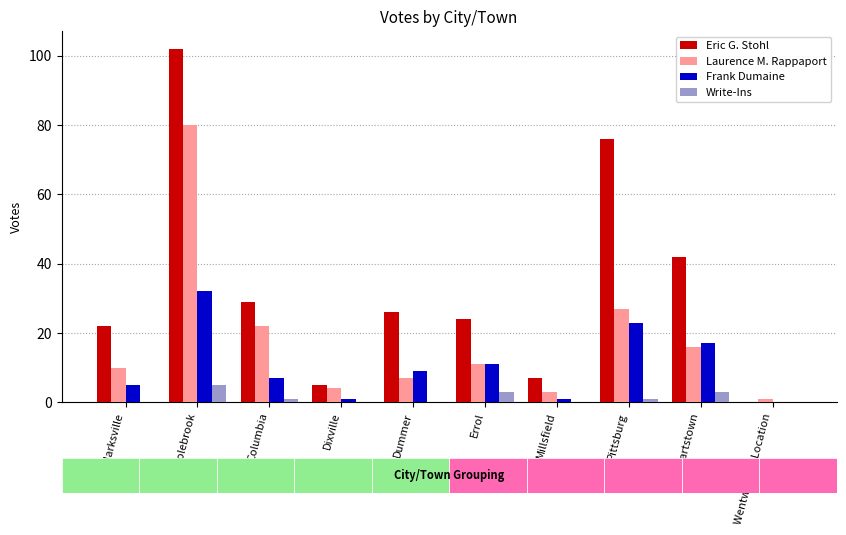

What is the value of the Frank Dumaine bar at the 5th from the left?

9